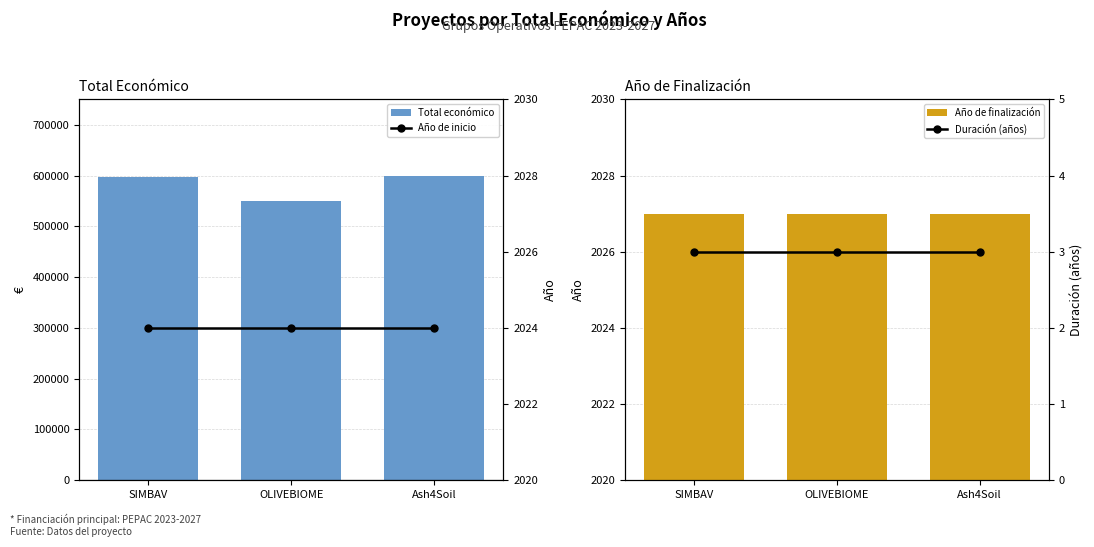

At how many categories does at least one series exceed 329929?

3